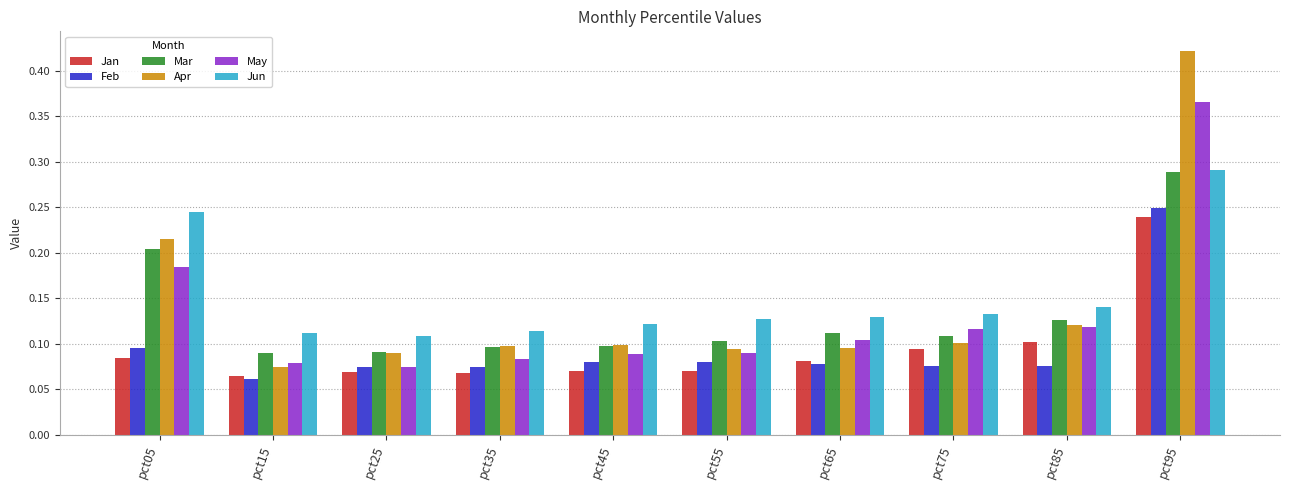

What is the total value across all series at pct85?

0.7